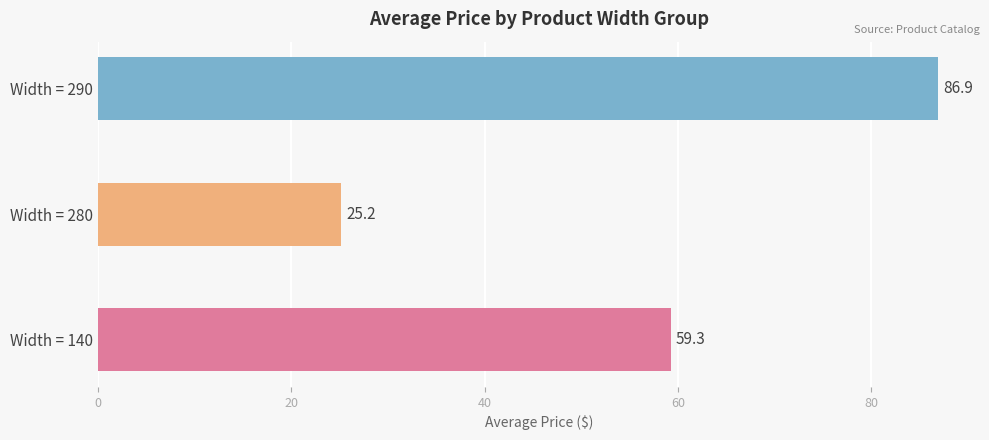

What is the smallest value displayed?

25.2